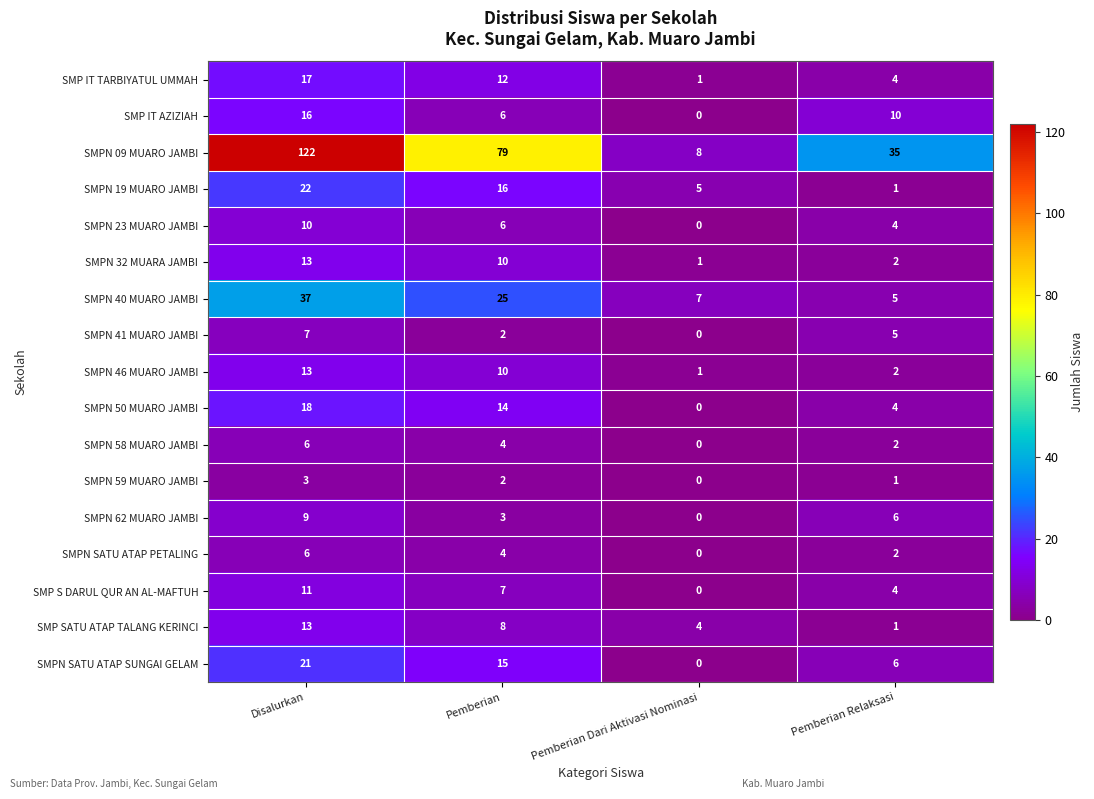

How many SMPN 62 MUARO JAMBI values are between 3 and 9?

3